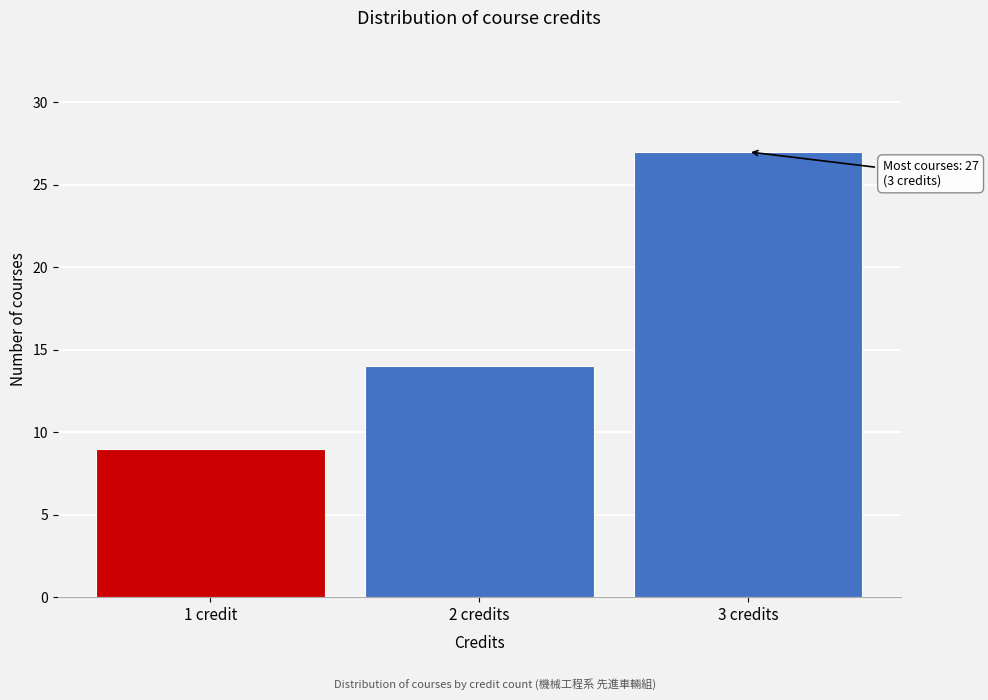

Reading left to right, list all the values displayed in this chart.

9	14	27